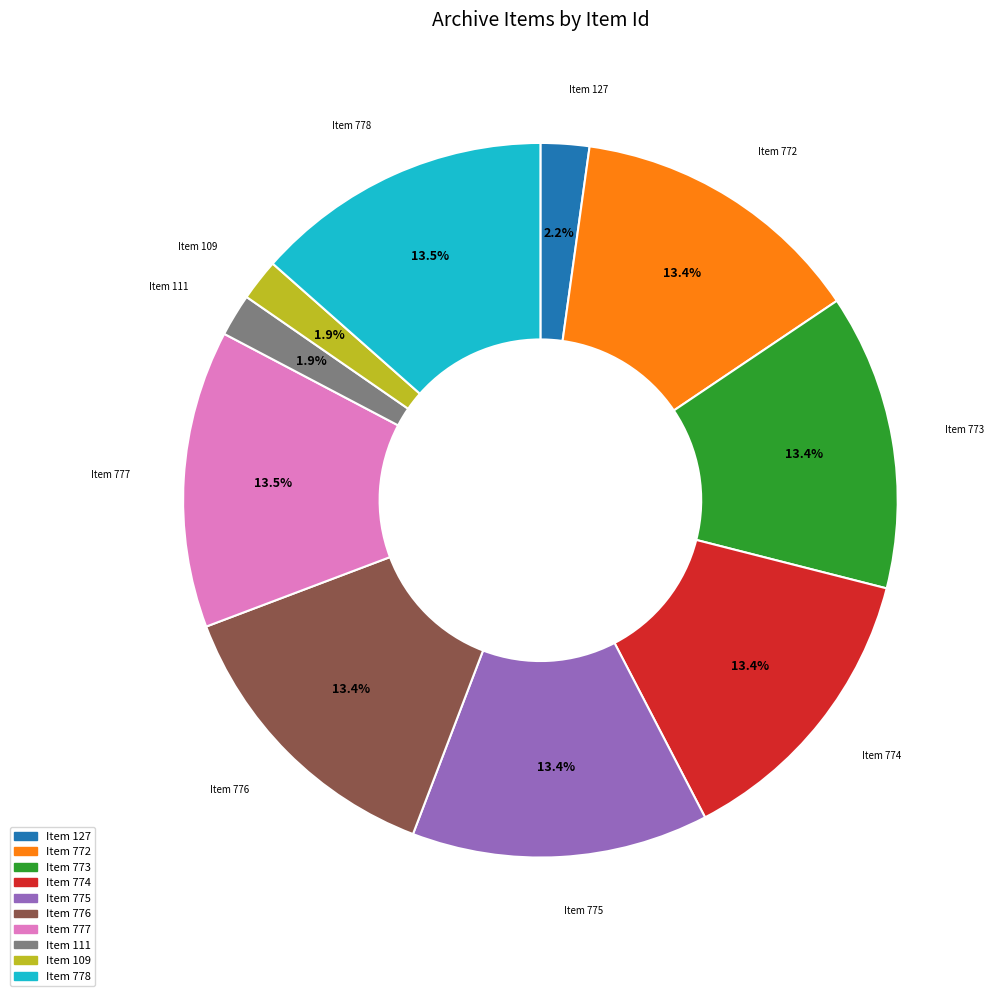

How many segments does this pie chart have?

10